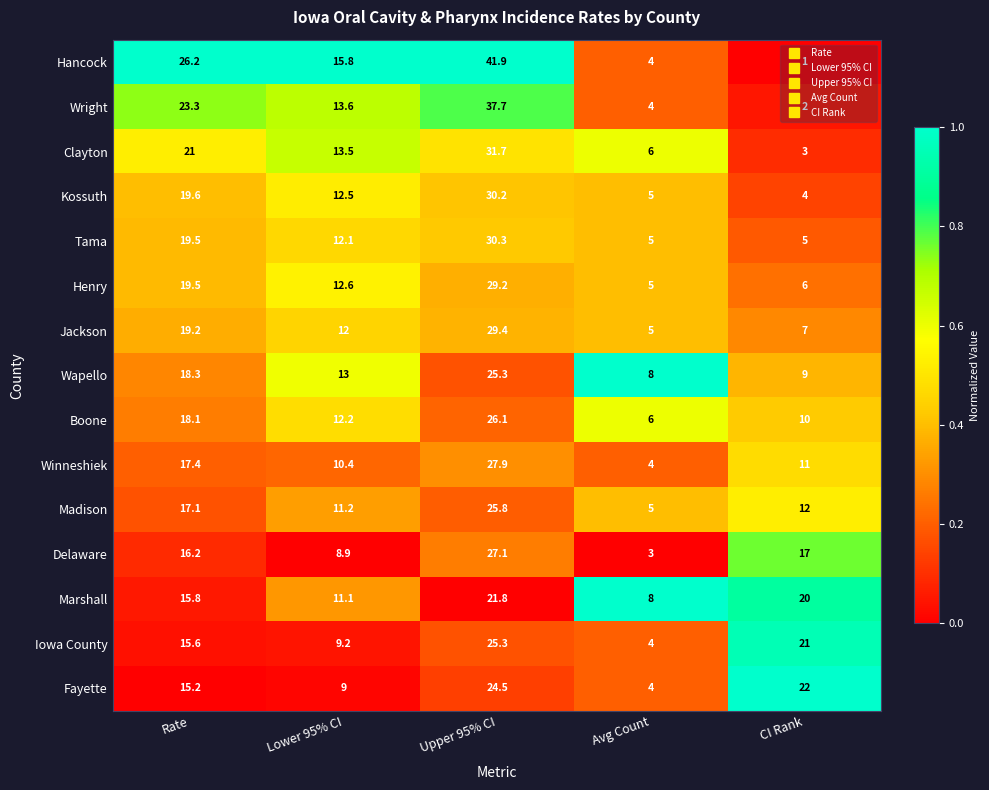

How many Clayton values are between 6 and 21?

3